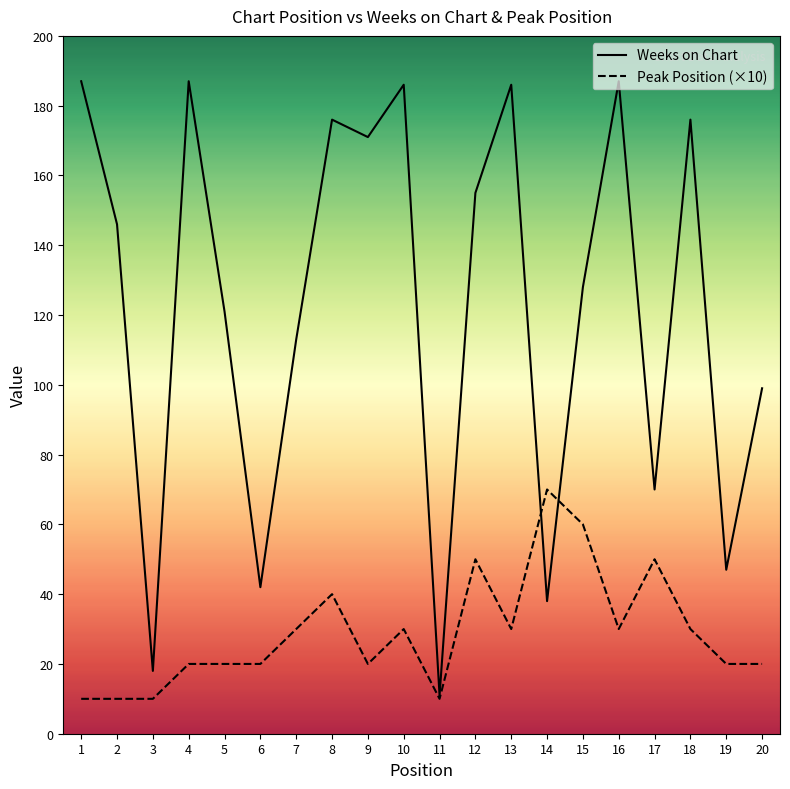

What is the value of the Weeks on Chart point at the 19th from the left?

47